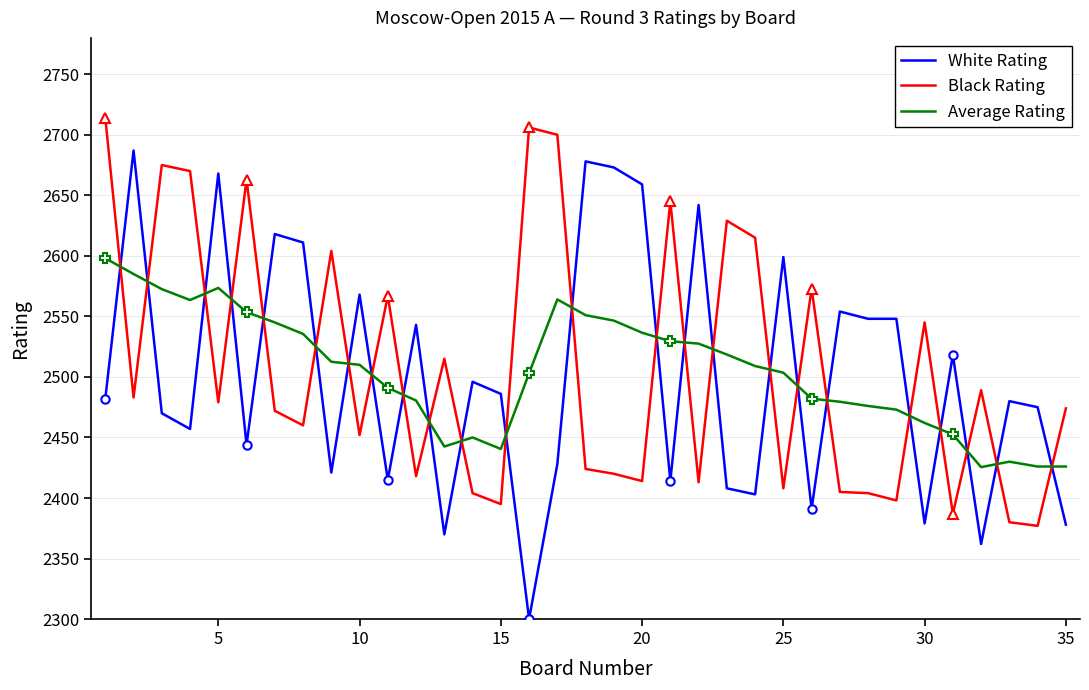

True or false: Black Rating has more than 2 points higher than both neighbors.

True